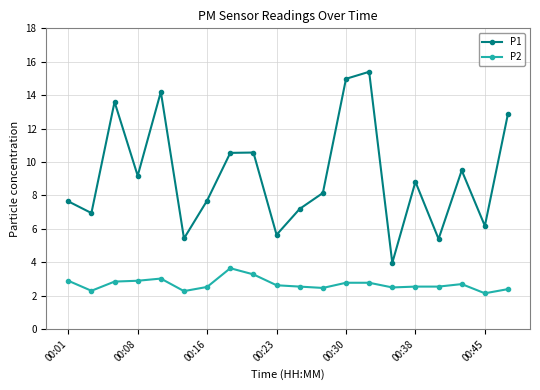

How many series are shown in this chart?

2